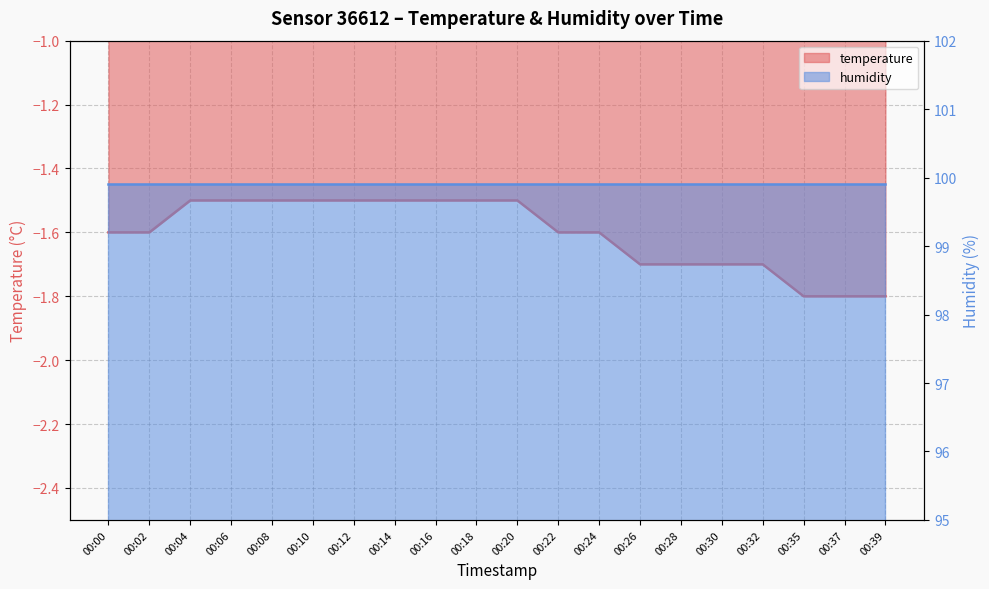

Reading left to right, transcribe all the data shown in this chart.

00:00=-1.6	00:02=-1.6	00:04=-1.5	00:06=-1.5	00:08=-1.5	00:10=-1.5	00:12=-1.5	00:14=-1.5	00:16=-1.5	00:18=-1.5	00:20=-1.5	00:22=-1.6	00:24=-1.6	00:26=-1.7	00:28=-1.7	00:30=-1.7	00:32=-1.7	00:35=-1.8	00:37=-1.8	00:39=-1.8